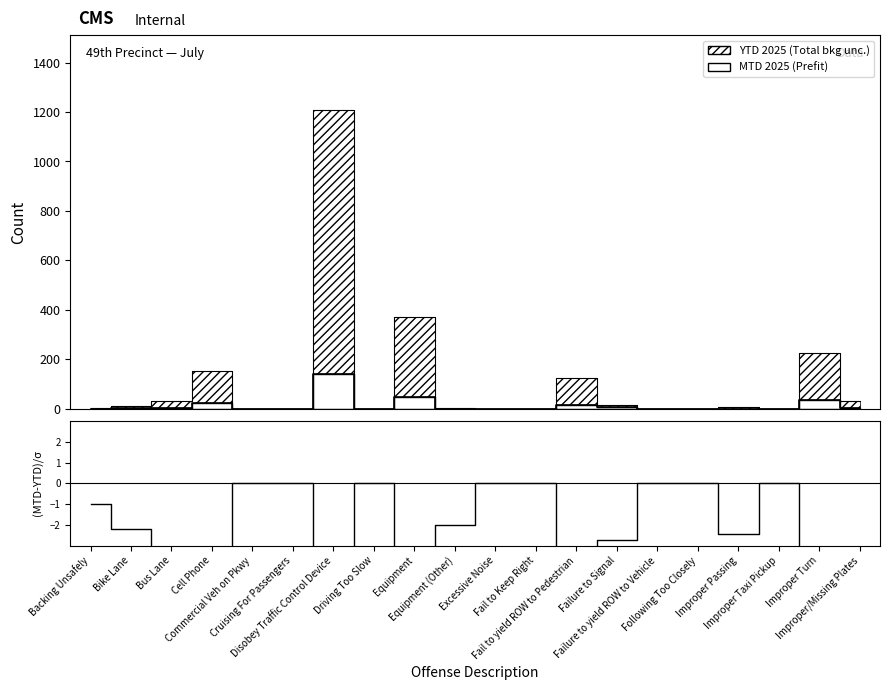

How many data points does each series have?

20